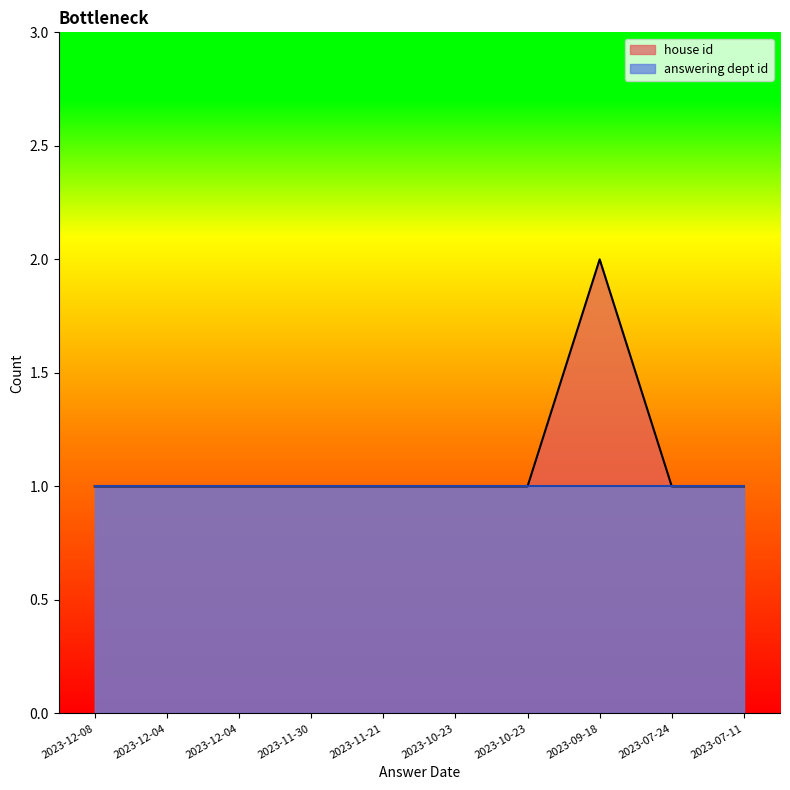

How many values exceed 1?

1